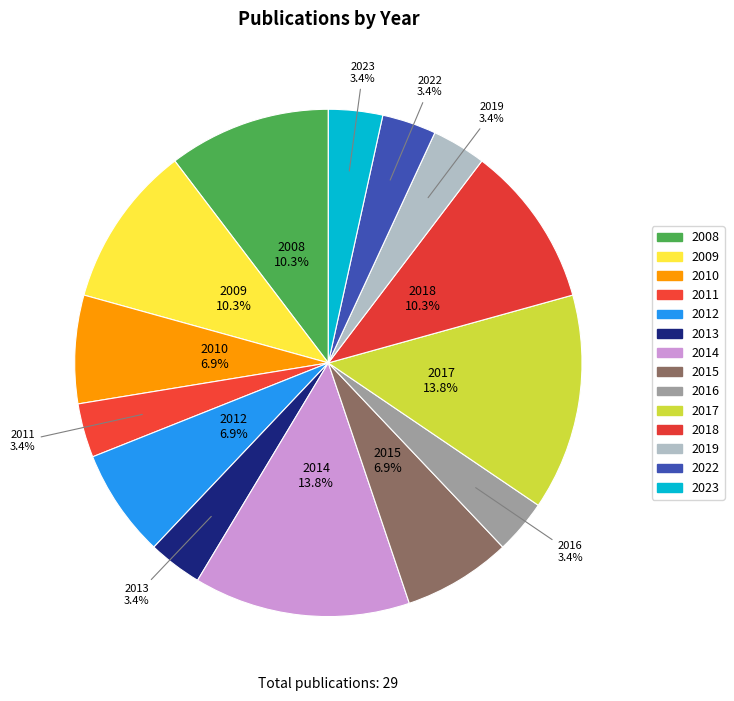

To the nearest percent, what is the combined percentage of 2016 and 2015?

10%